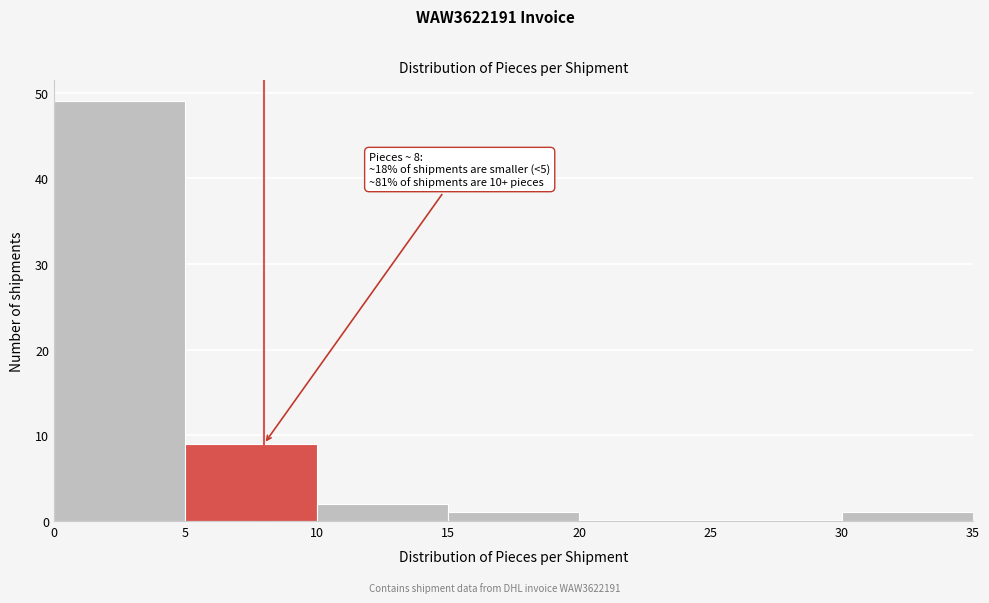

Which range on the x-axis has the tallest bar?

0 to 5